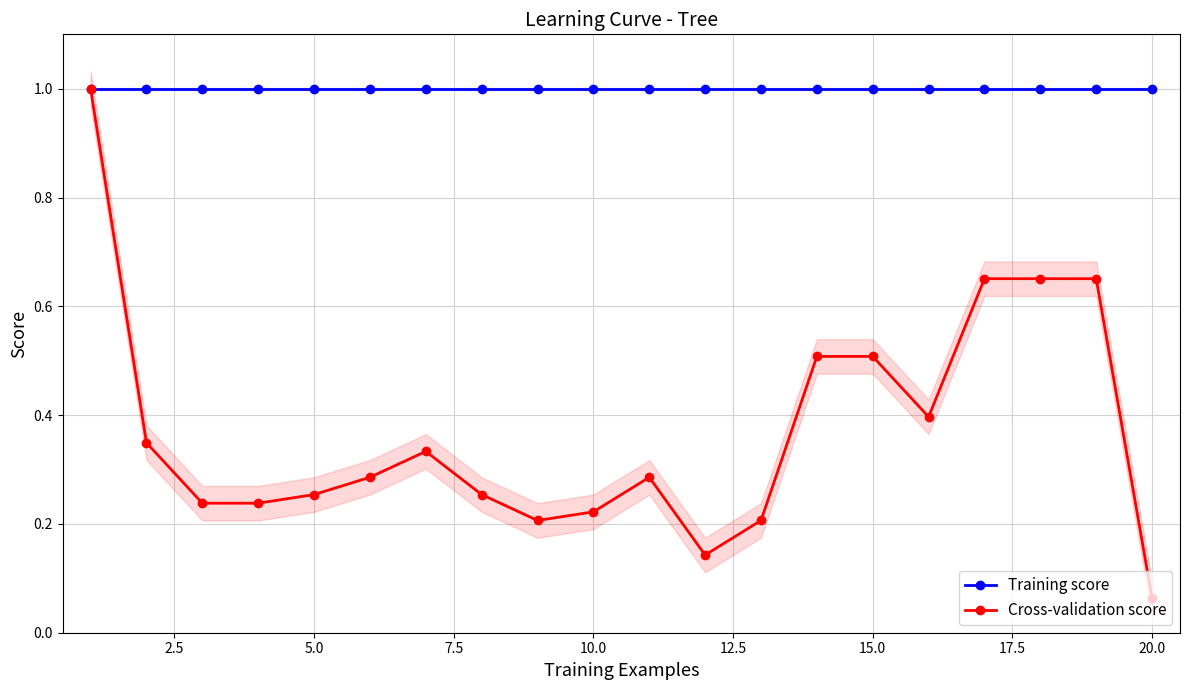

Which series has the largest total across all categories?

Training score